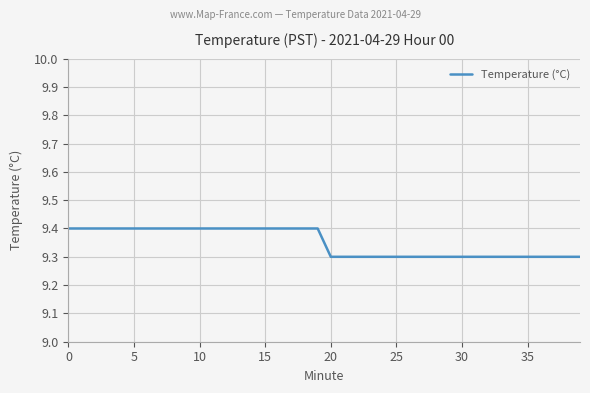

Reading left to right, extract all data points from this chart.

9.4	9.4	9.4	9.4	9.4	9.4	9.4	9.4	9.4	9.4	9.4	9.4	9.4	9.4	9.4	9.4	9.4	9.4	9.4	9.4	9.3	9.3	9.3	9.3	9.3	9.3	9.3	9.3	9.3	9.3	9.3	9.3	9.3	9.3	9.3	9.3	9.3	9.3	9.3	9.3